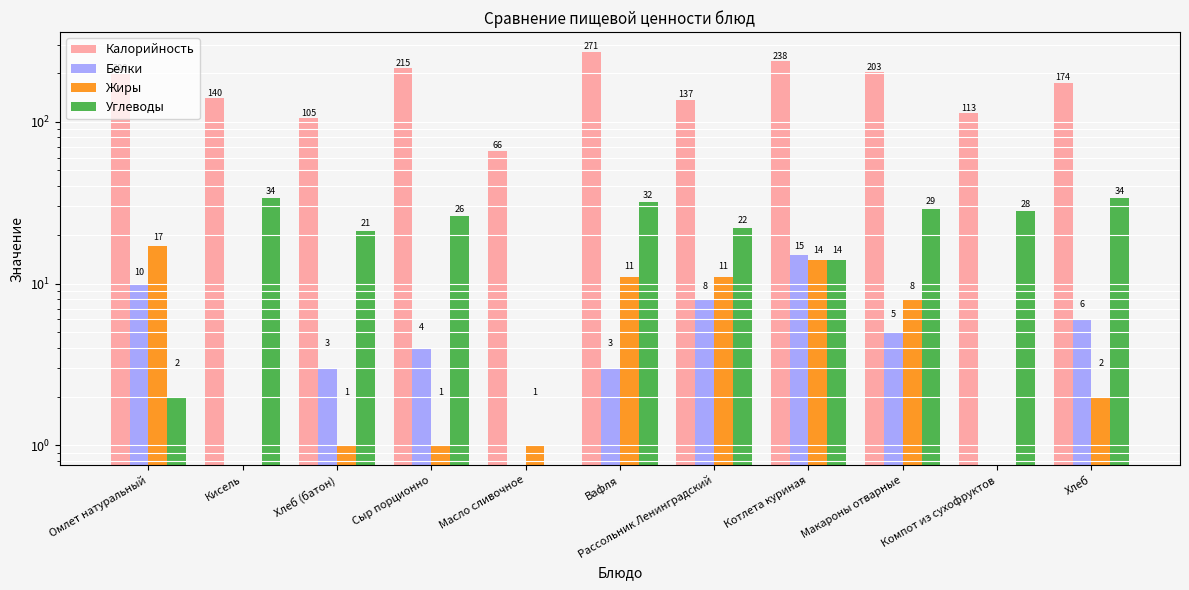

Reading left to right, transcribe all the data shown in this chart.

Калорийность: 200	140	105	215	66	271	137	238	203	113	174
Белки: 10	0	3	4	0	3	8	15	5	0	6
Жиры: 17	0	1	1	1	11	11	14	8	0	2
Углеводы: 2	34	21	26	0	32	22	14	29	28	34